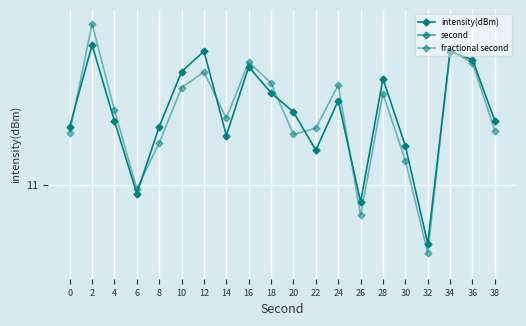

At which category is the sum across all series the highest?

34